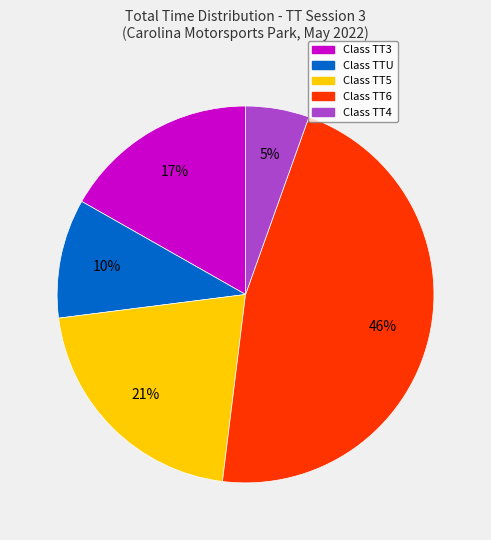

To the nearest percent, what portion does Class TT4 represent?

5%